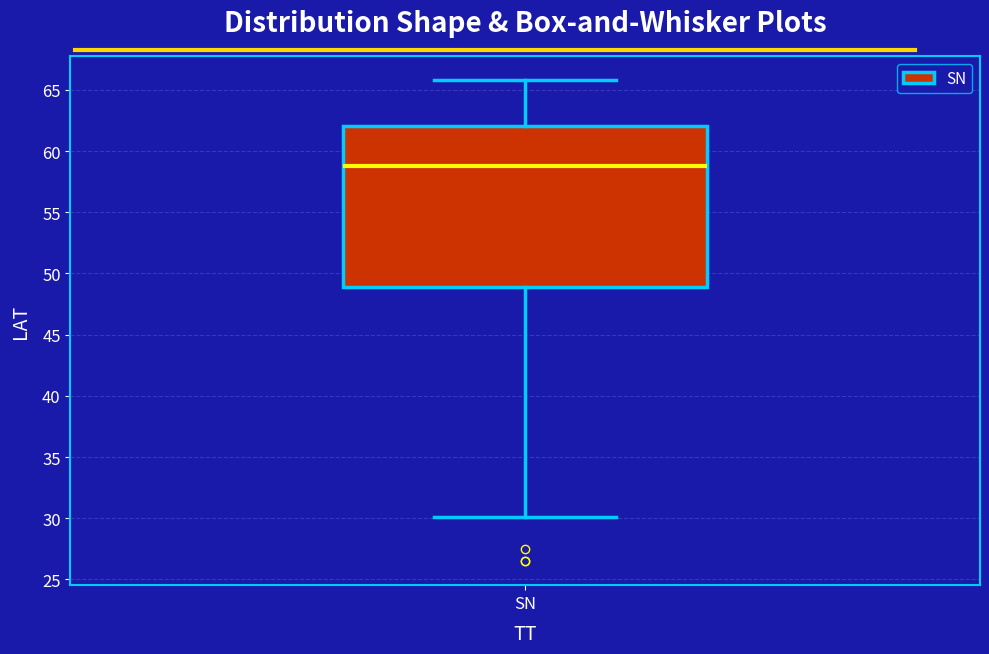

Where is the lower edge of the box for SN on the y-axis? The values are not printed on the chart, so give them approximately, as read against the axis.

49